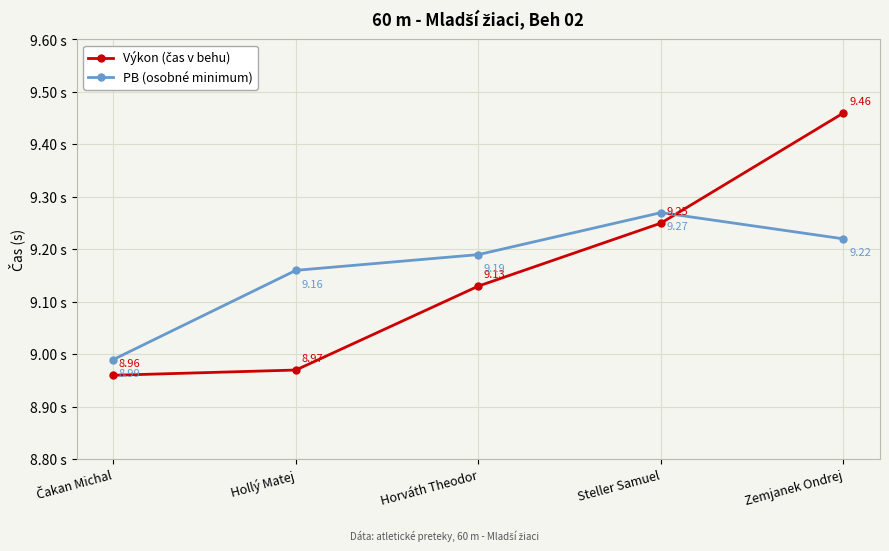

At which label does PB (osobné minimum) first exceed 9?

Hollý Matej